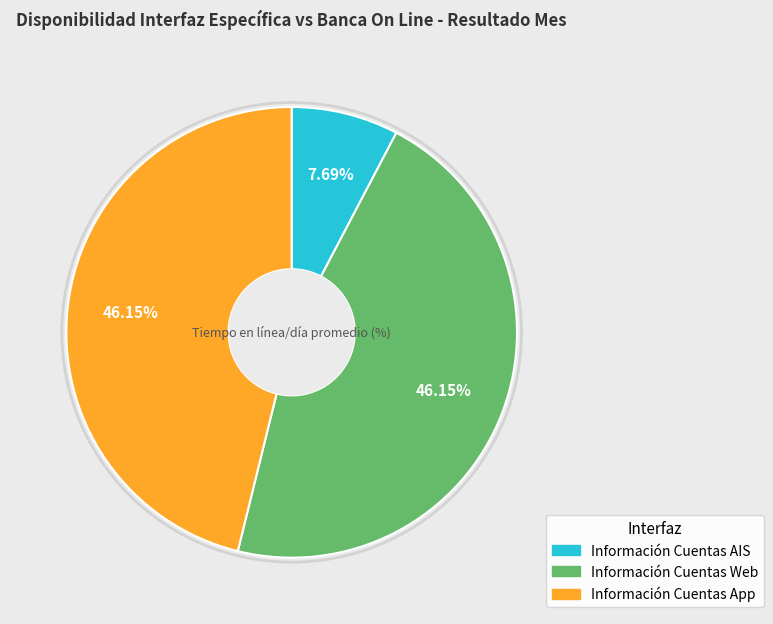

To the nearest percent, what portion does Información Cuentas App represent?

46%